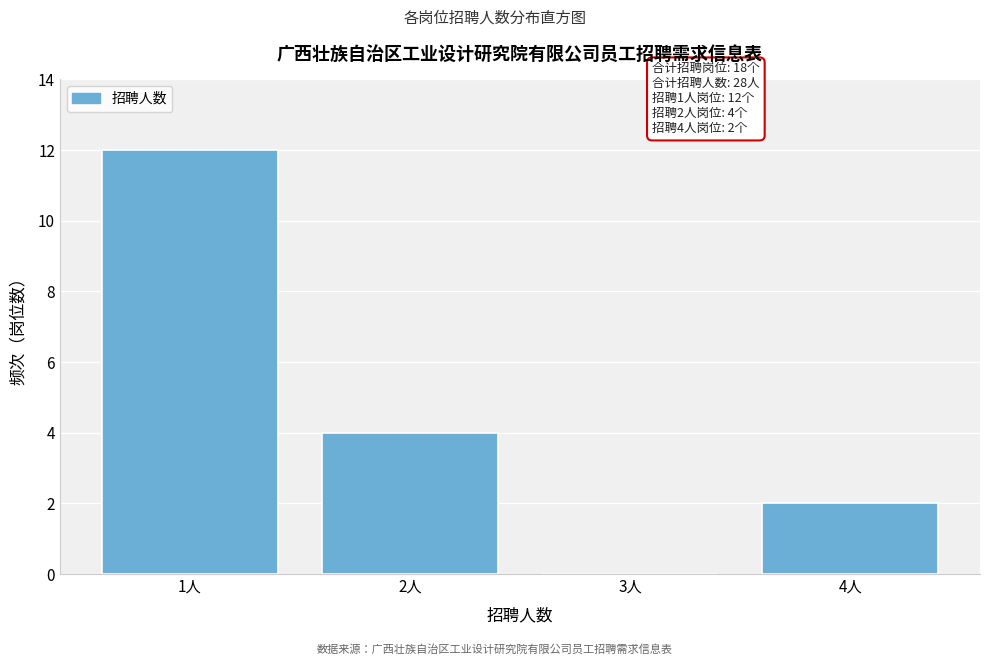

Reading left to right, extract all data points from this chart.

1人=12	2人=4	3人=0	4人=2